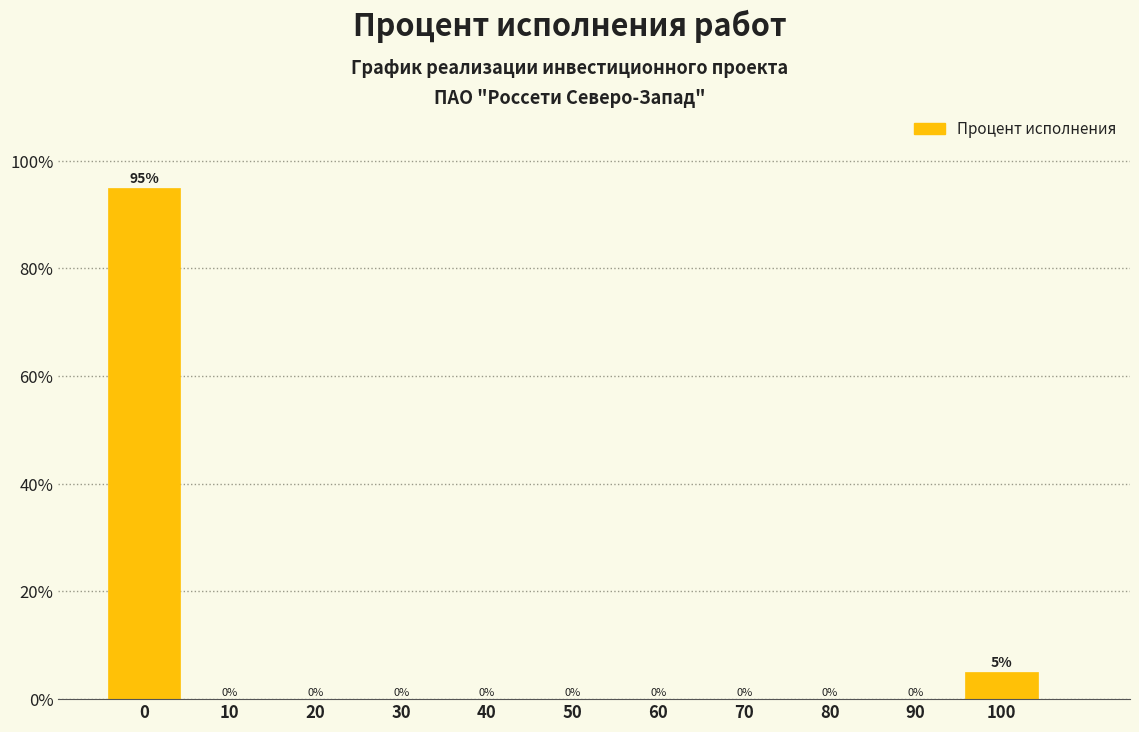

How tall is the bar that spans -5 to 5 on the x-axis?

95